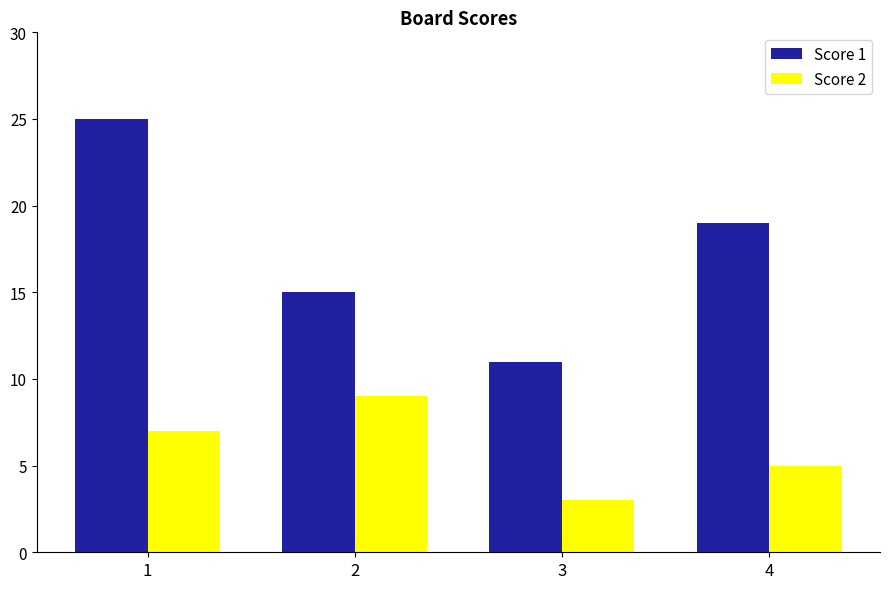

What is the value of the Score 1 bar at the 3rd from the left?

11